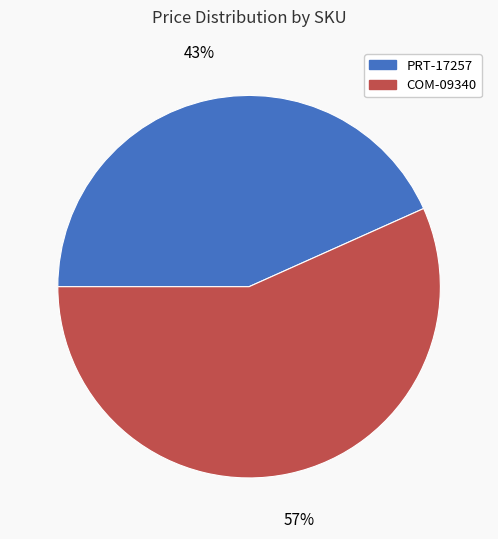

Which slice represents more than half of the pie?

COM-09340